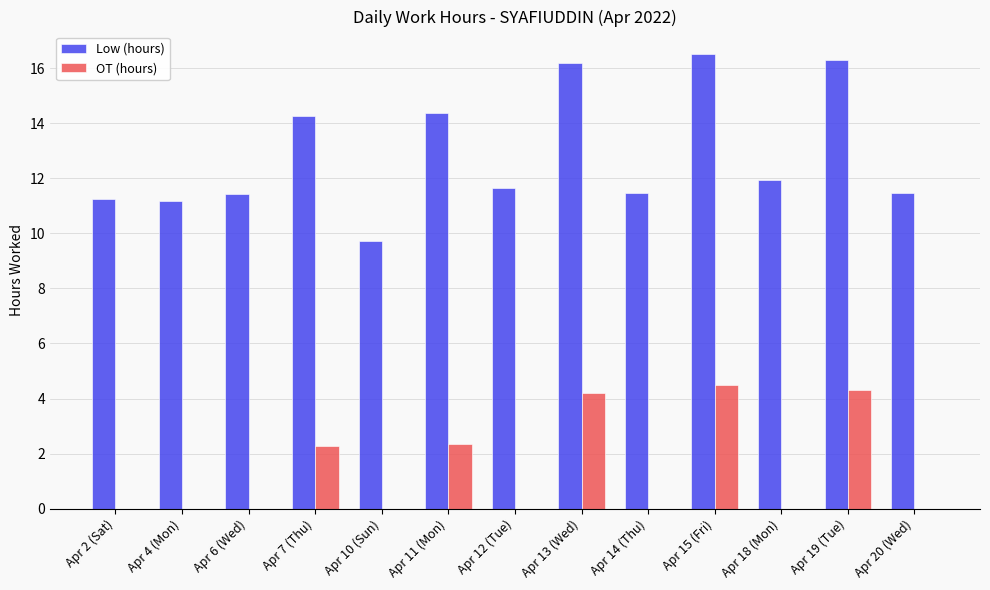

What is the total value across all series at Apr 13 (Wed)?

20.4